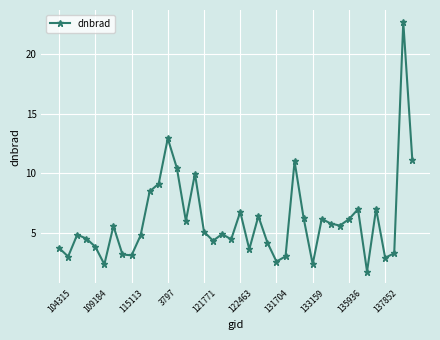

True or false: there are more than 0 points higher than both neighbors.

True